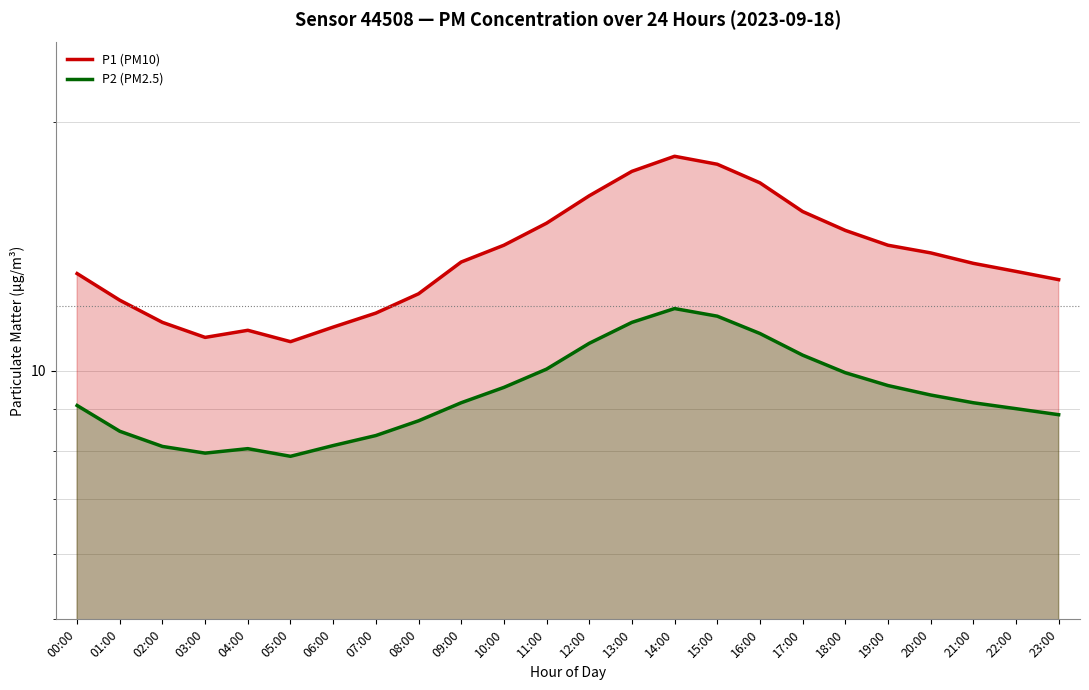

True or false: P1 (PM10) and P2 (PM2.5) cross at least once.

False